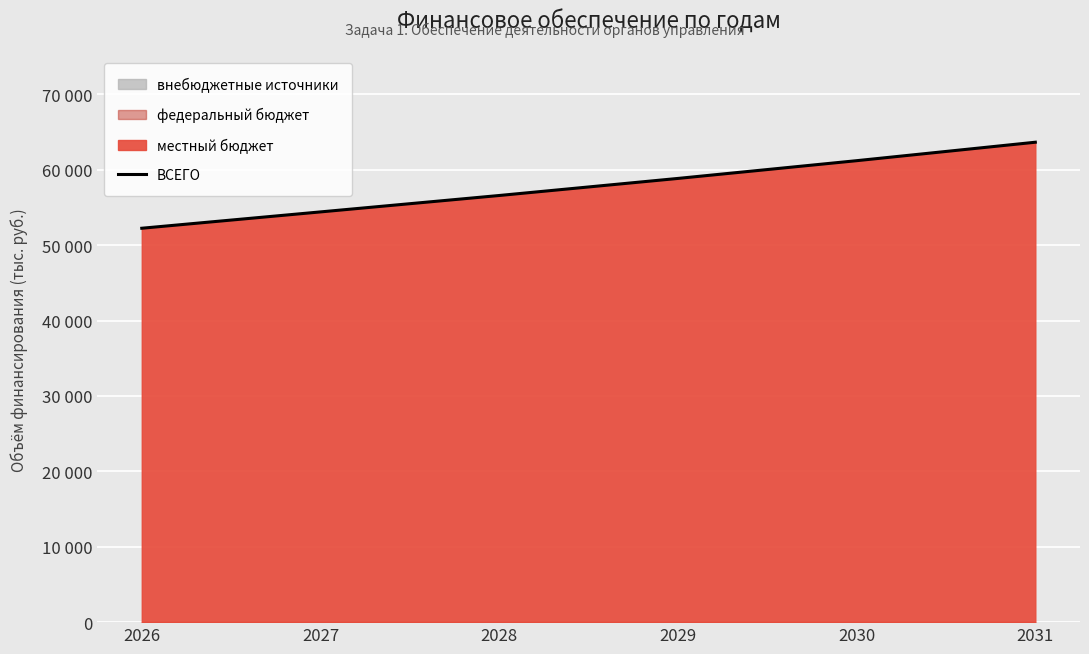

Is it true that the value at 2029 is 58861.5?

True